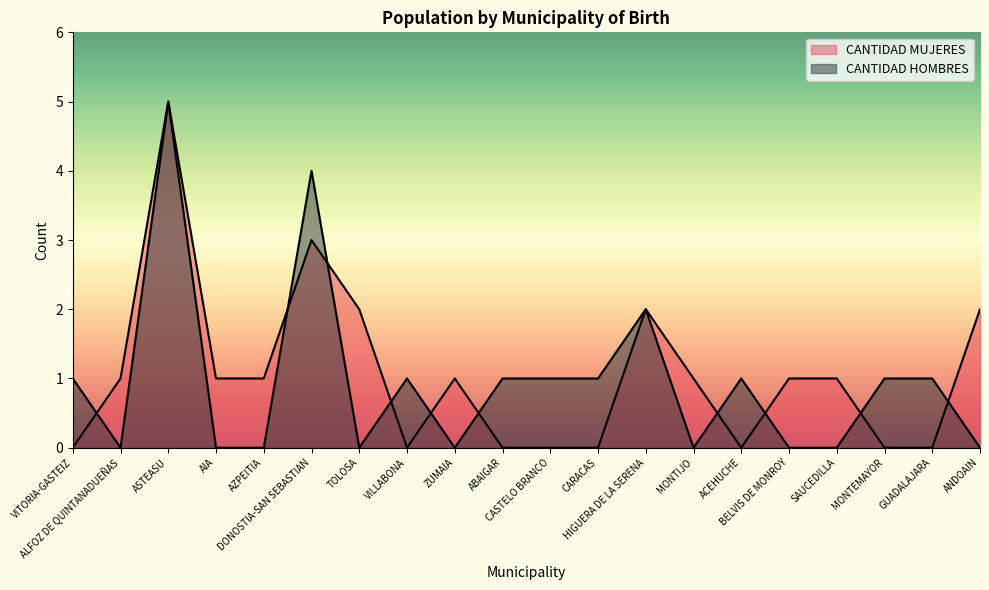

What is the average value of the CANTIDAD HOMBRES series?

1